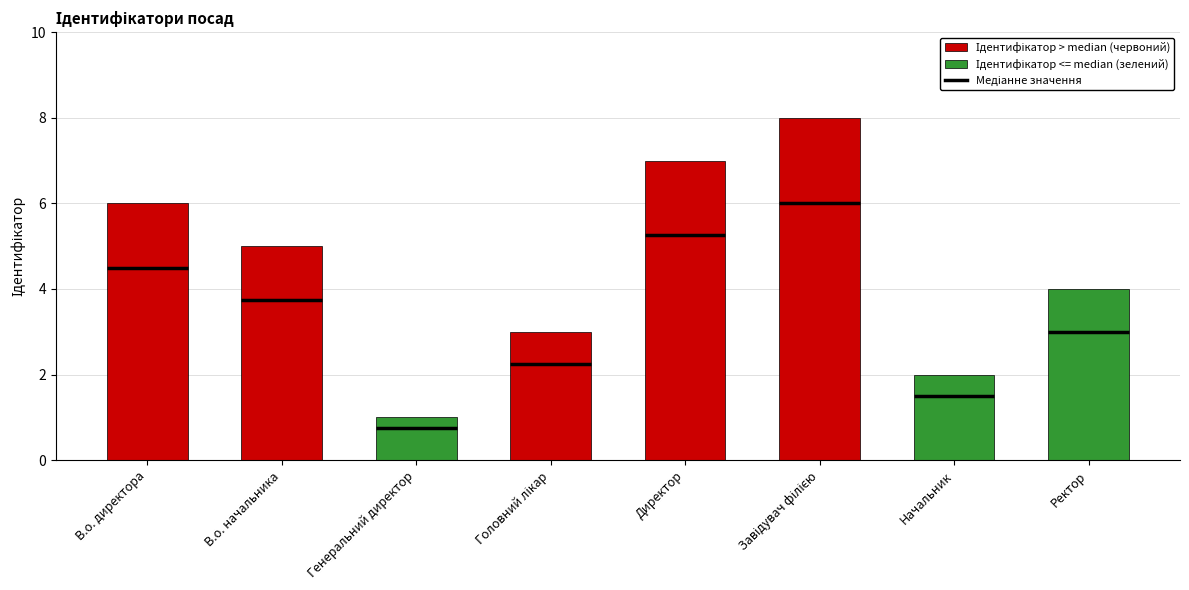

What is the sum of all values?

36